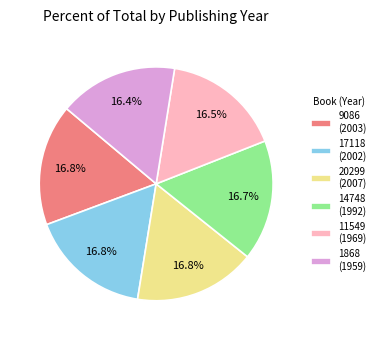

Does any single category account for the majority?

No